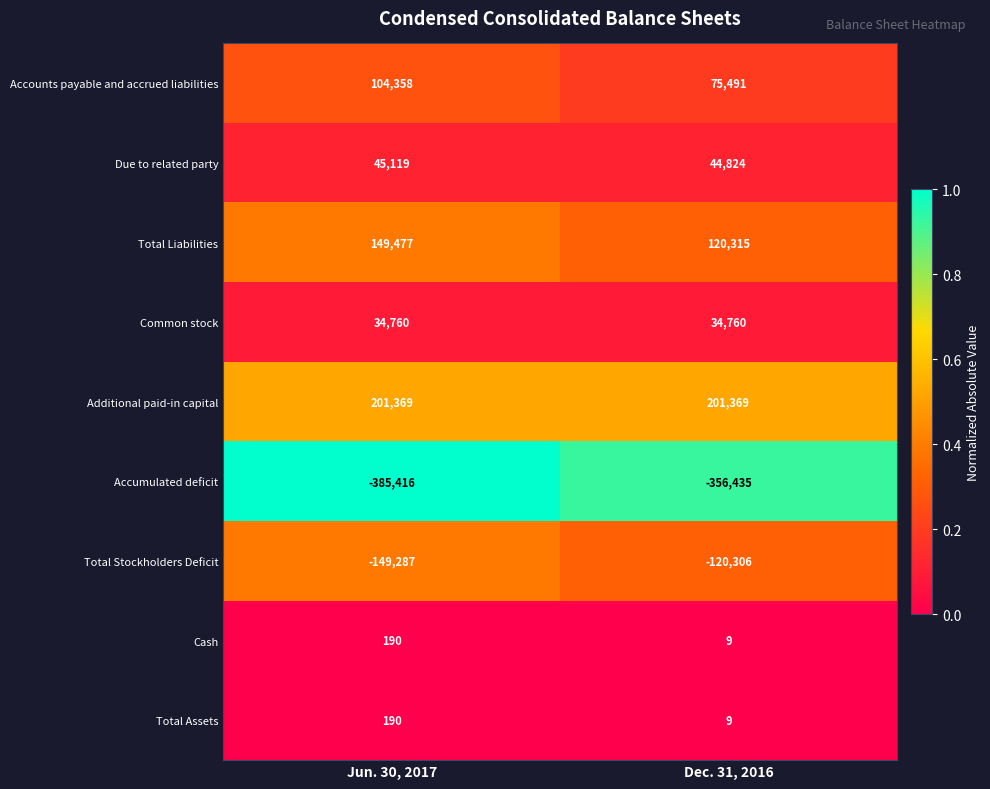

Rank the categories by Cash value from highest to lowest.

Jun. 30, 2017, Dec. 31, 2016